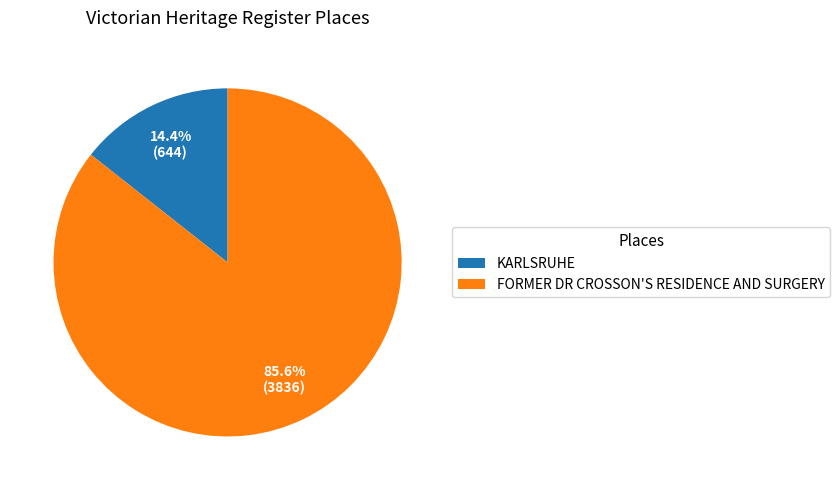

Do FORMER DR CROSSON'S RESIDENCE AND SURGERY and KARLSRUHE together represent more than half of the pie?

Yes